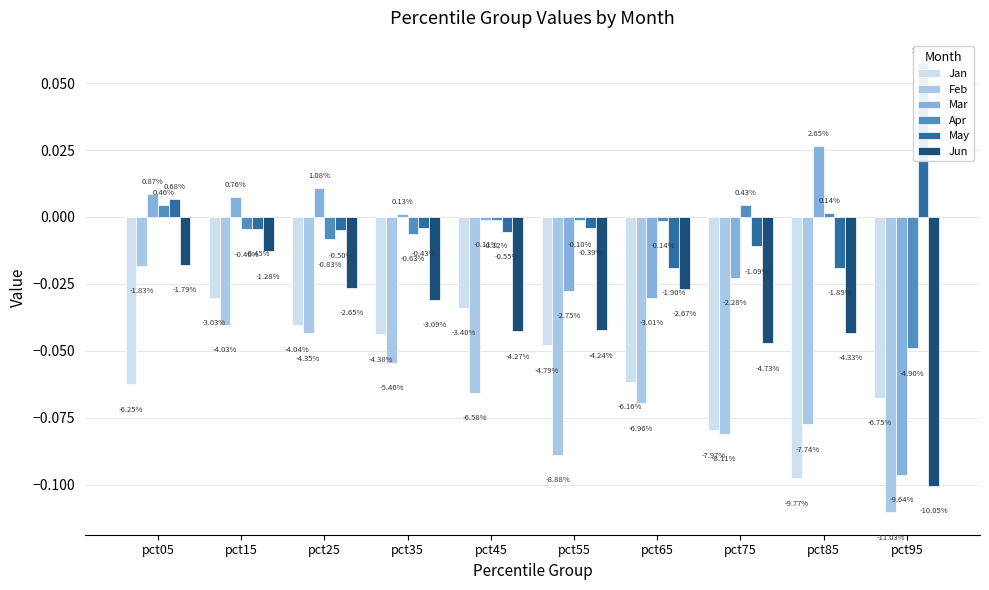

Reading left to right, what are all the values shown in this chart?

Jan: -0.1	-0.0	-0.0	-0.0	-0.0	-0.0	-0.1	-0.1	-0.1	-0.1
Feb: -0.0	-0.0	-0.0	-0.1	-0.1	-0.1	-0.1	-0.1	-0.1	-0.1
Mar: 0.0	0.0	0.0	0.0	-0.0	-0.0	-0.0	-0.0	0.0	-0.1
Apr: 0.0	-0.0	-0.0	-0.0	-0.0	-0.0	-0.0	0.0	0.0	-0.0
May: 0.0	-0.0	-0.0	-0.0	-0.0	-0.0	-0.0	-0.0	-0.0	0.1
Jun: -0.0	-0.0	-0.0	-0.0	-0.0	-0.0	-0.0	-0.0	-0.0	-0.1